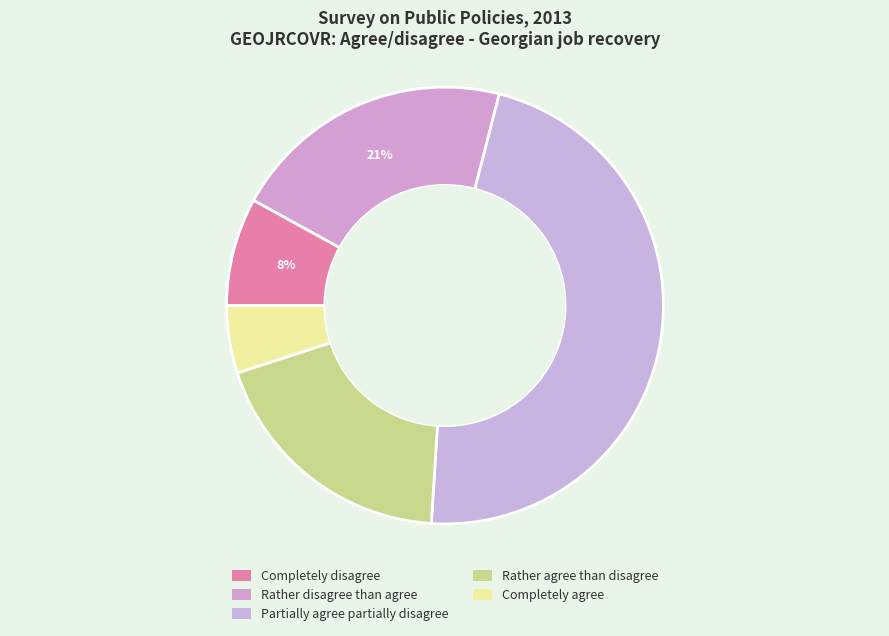

How many segments does this pie chart have?

5